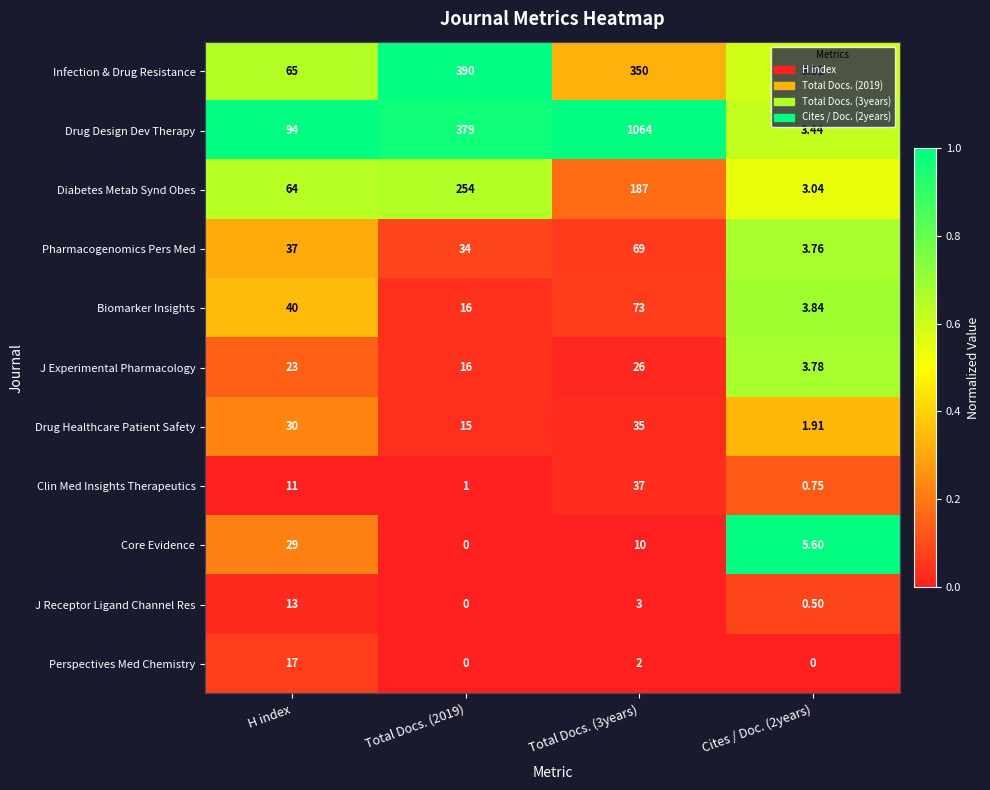

What is the greatest value displayed?

1064.0